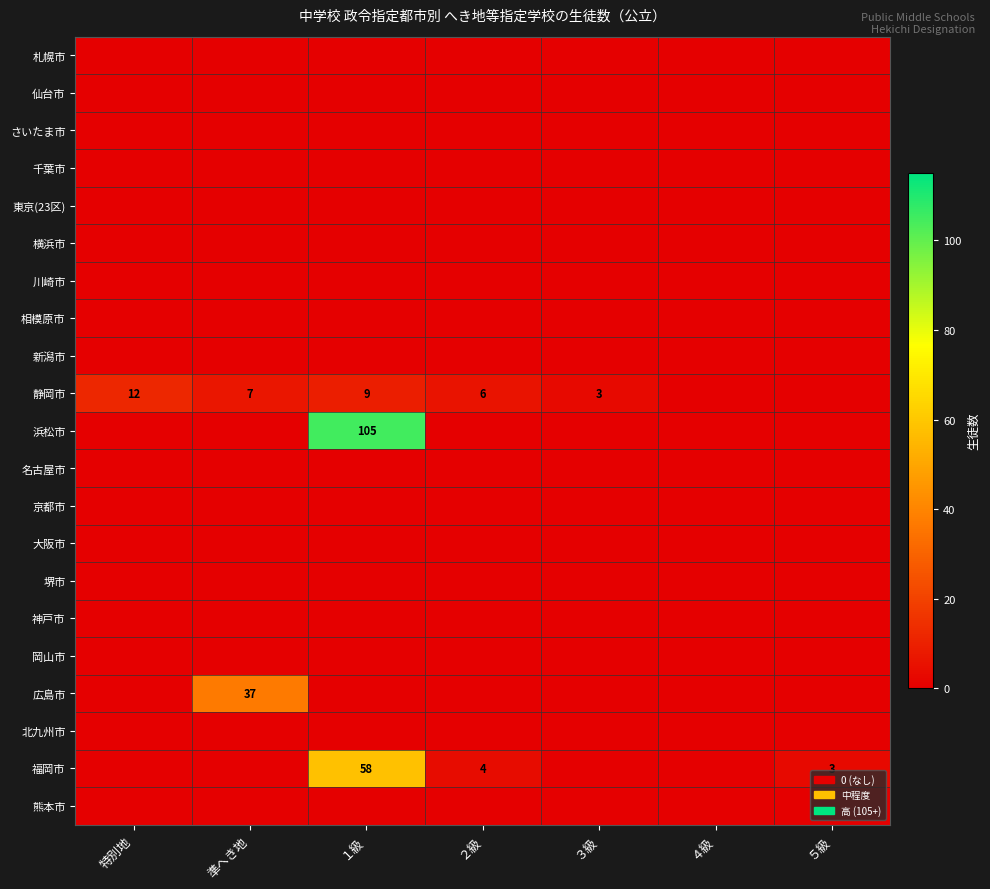

Is the value of 川崎市 at ２級 greater than the value of 相模原市 at １級?

No